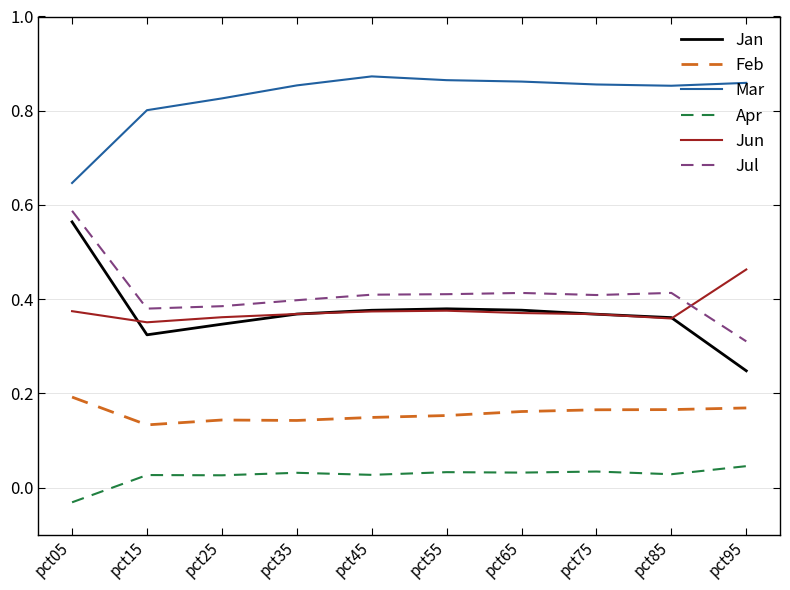

Which series has the largest total across all categories?

Mar